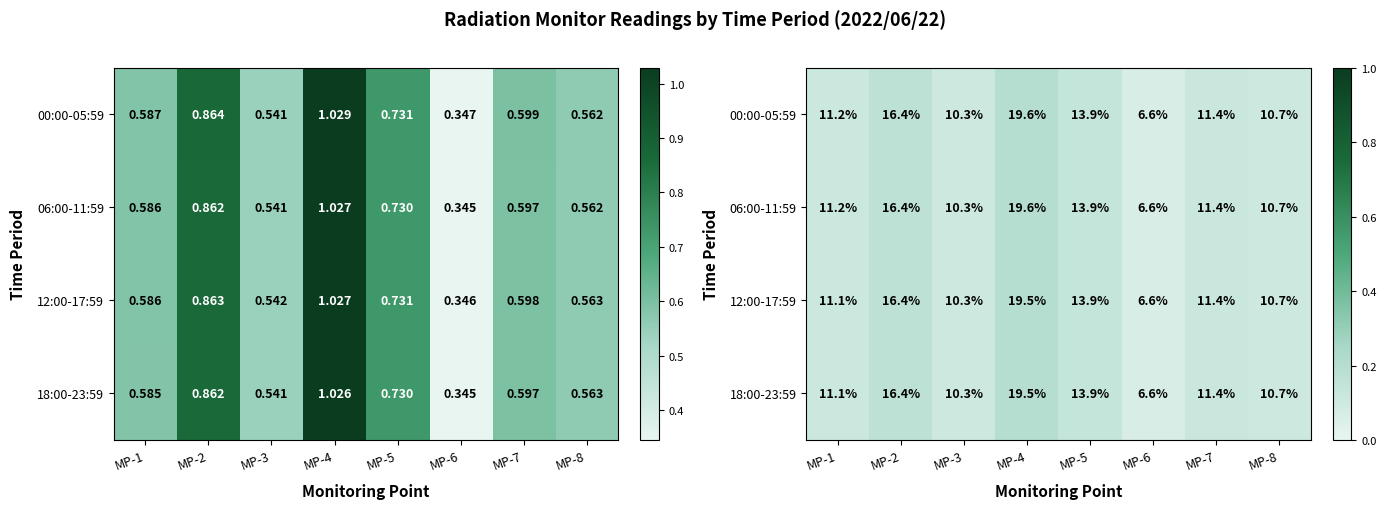

What is the minimum value shown in the chart?

0.1